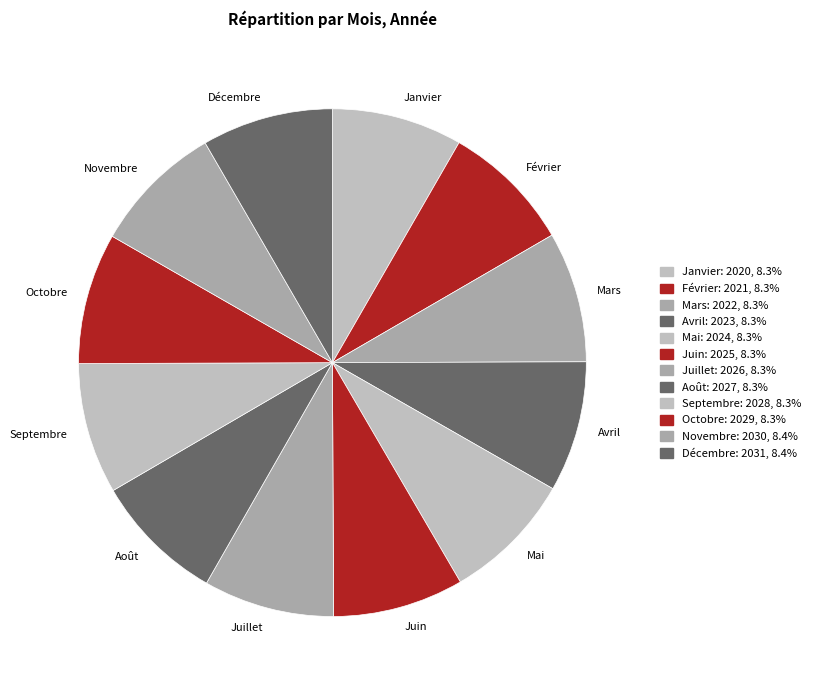

True or false: Octobre accounts for 8% of the total.

True